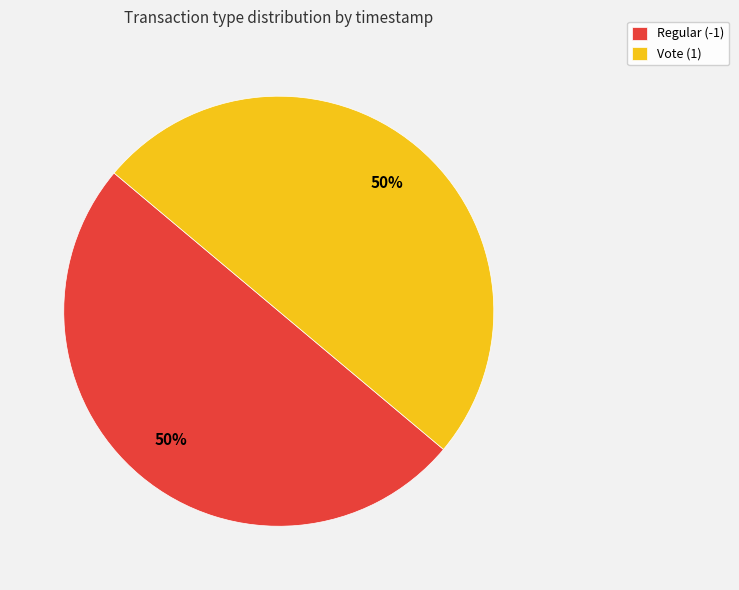

Combined, do Vote (1) and Regular (-1) account for over 50%?

Yes